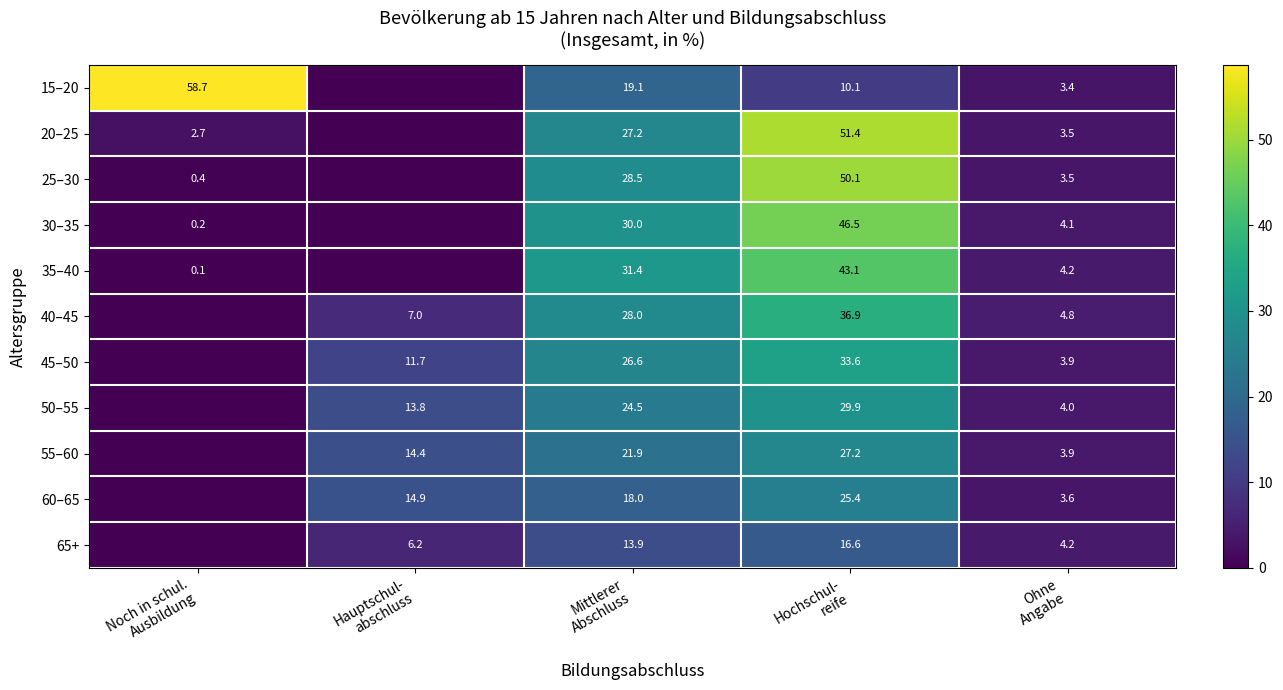

Where is 15–20 nearest to the value 29?

Mittlerer Abschluss